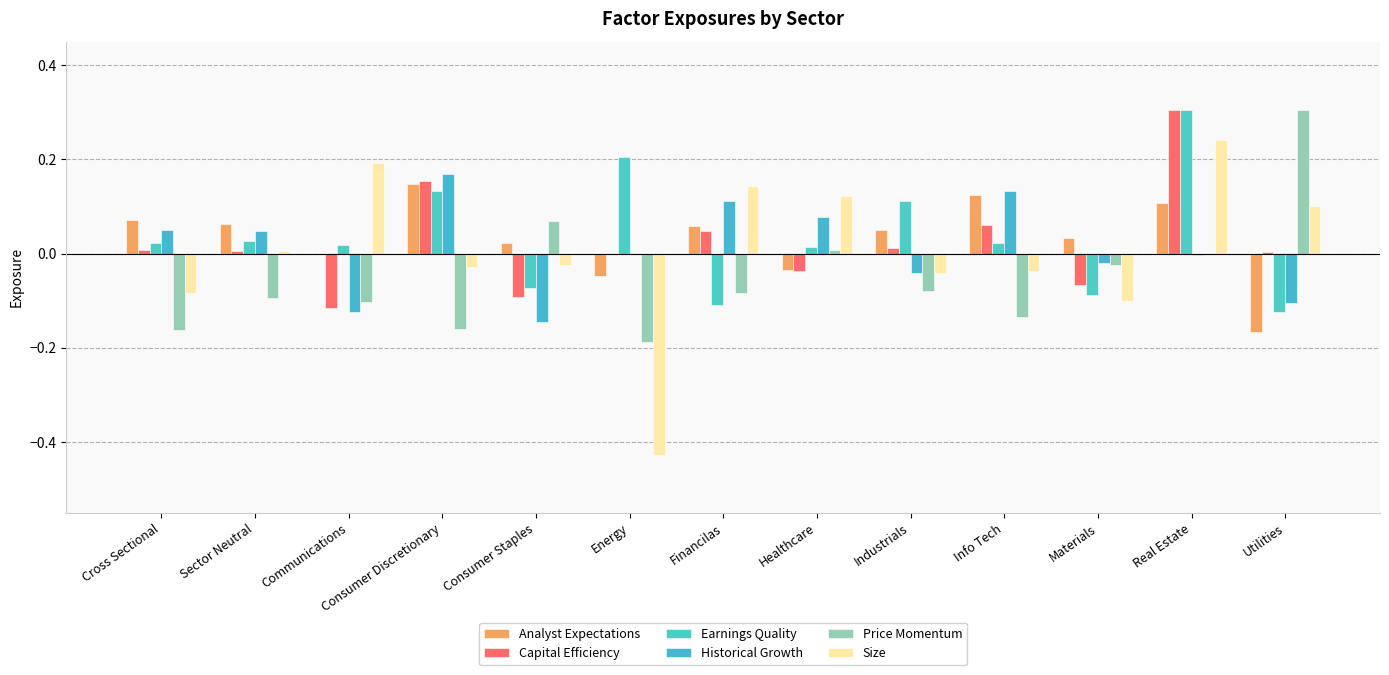

What position from the right is Cross Sectional?

13